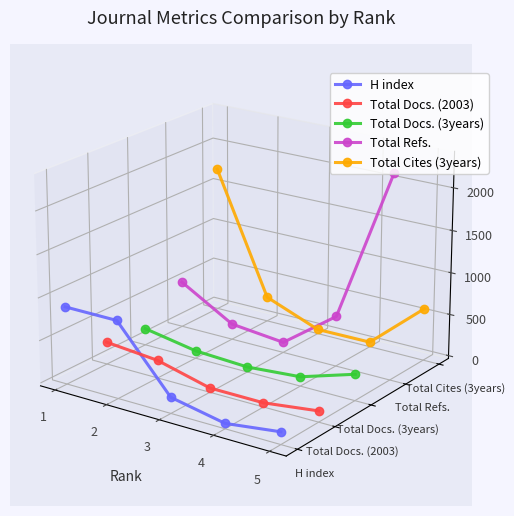

Is the value of Total Cites (3years) at 2 greater than the value of Total Refs. at 2?

Yes